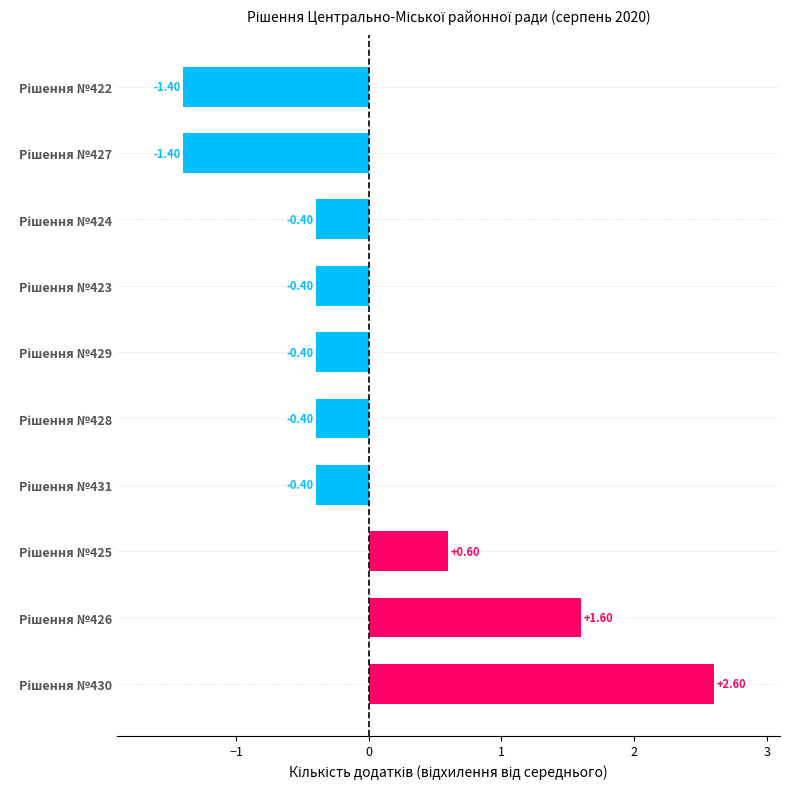

What is the difference between the maximum and minimum values?

4.0